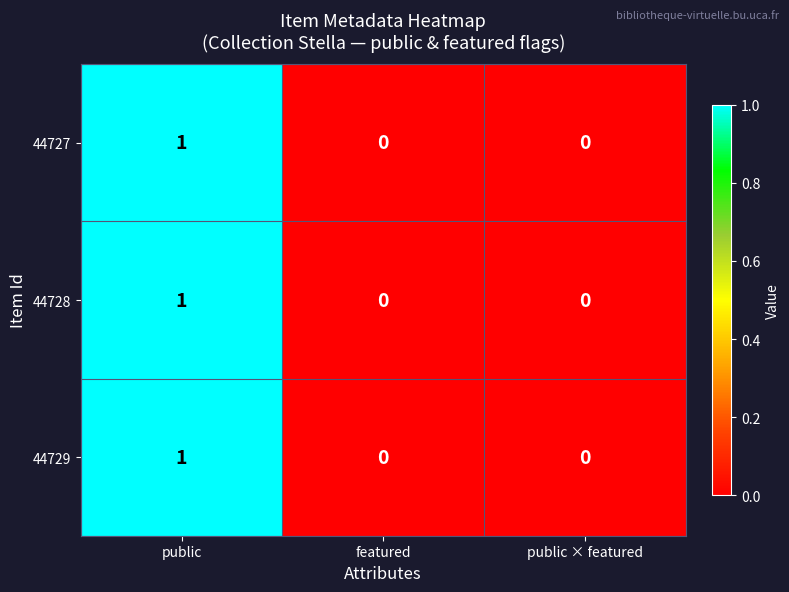

At which label does 44727 reach its peak?

public